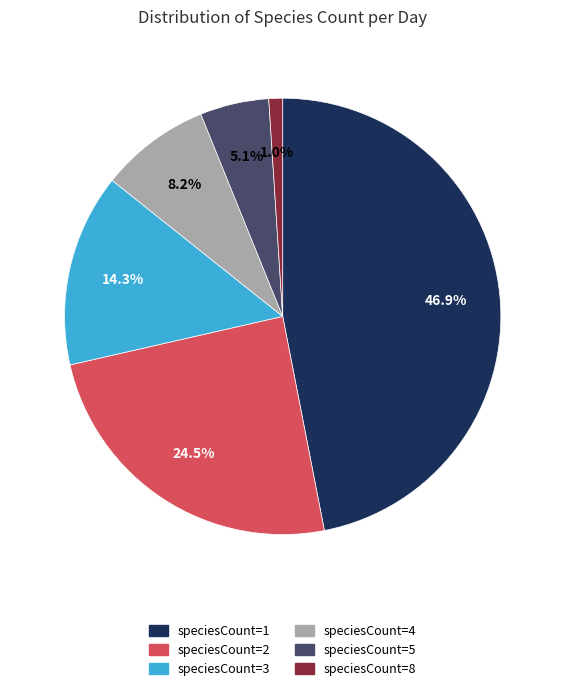

Is there any slice that represents more than half of the pie?

No